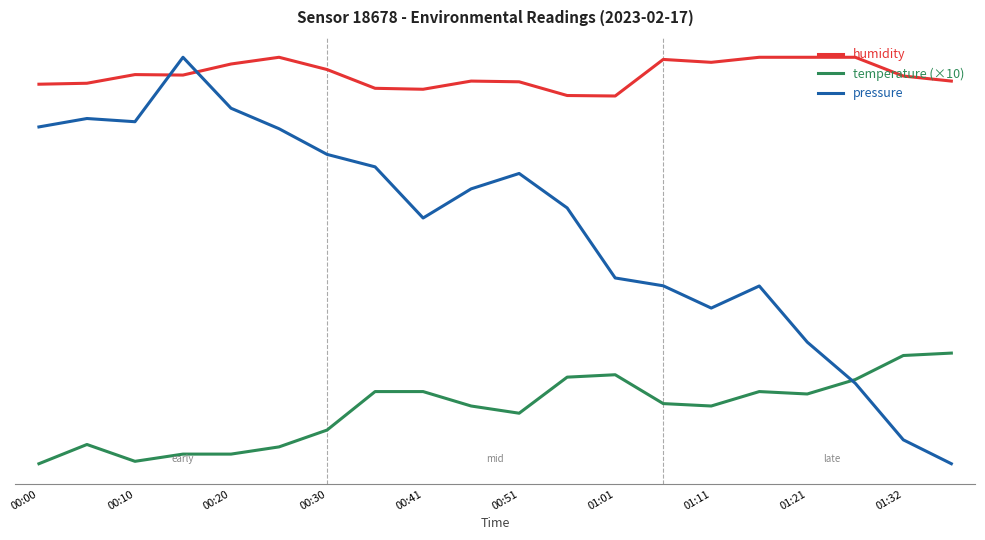

What is the difference between the maximum and minimum values in the humidity series?

1.6